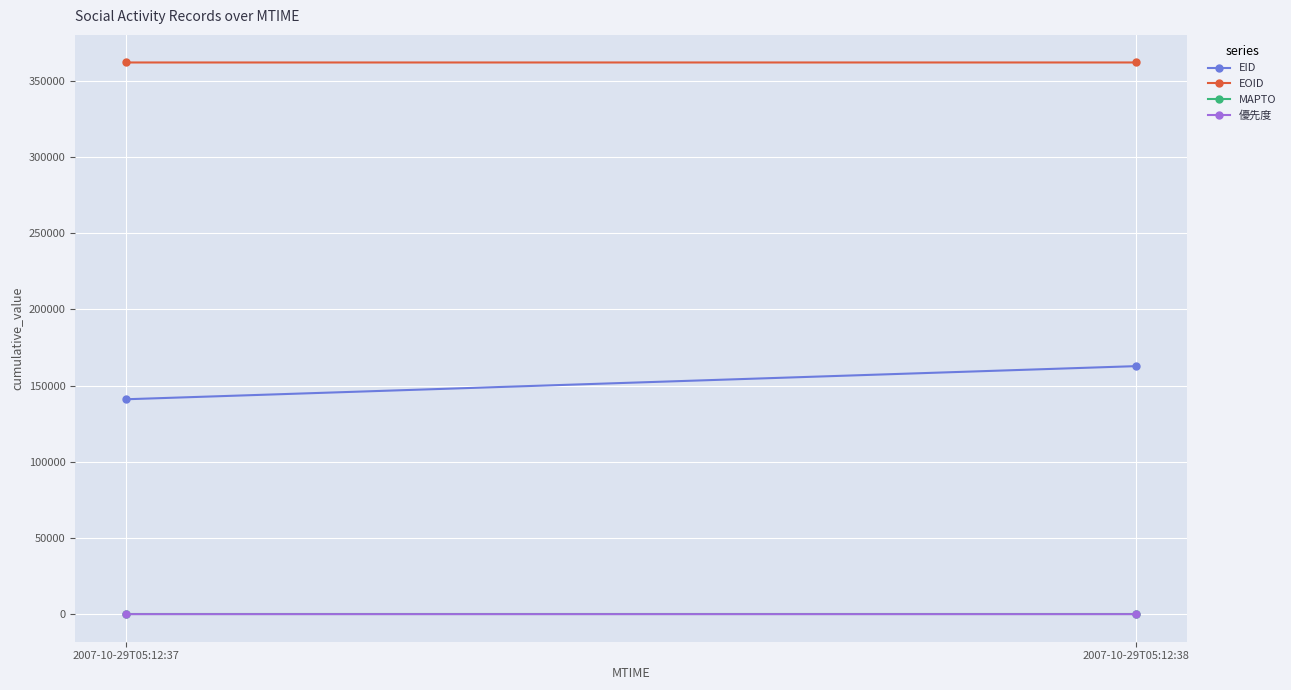

At how many categories does at least one series exceed 170768?

2